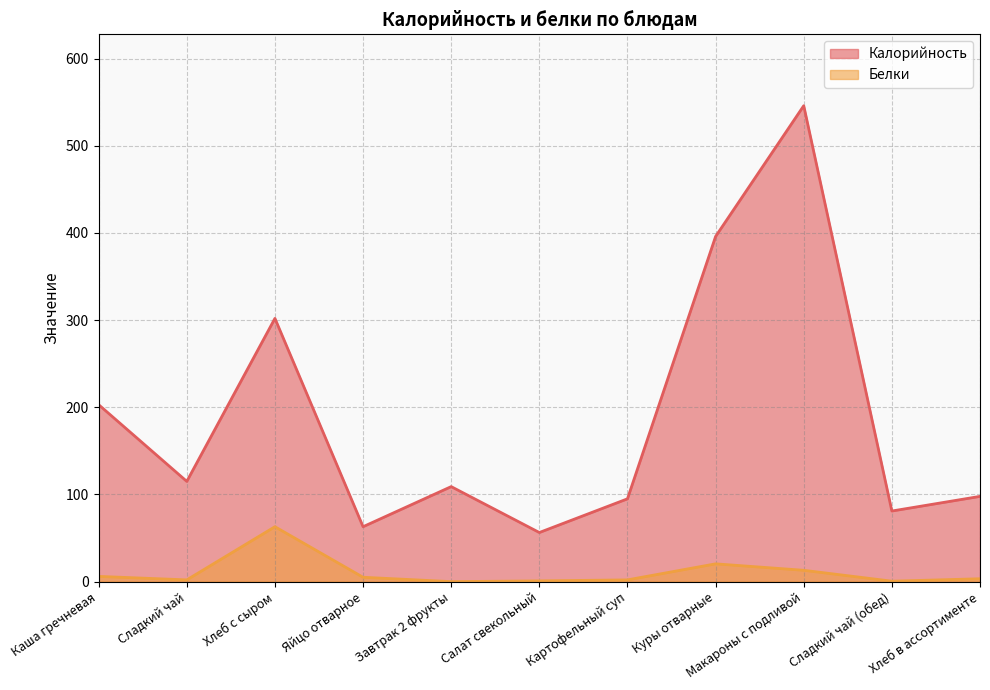

Where is the first local minimum for Белки?

Сладкий чай